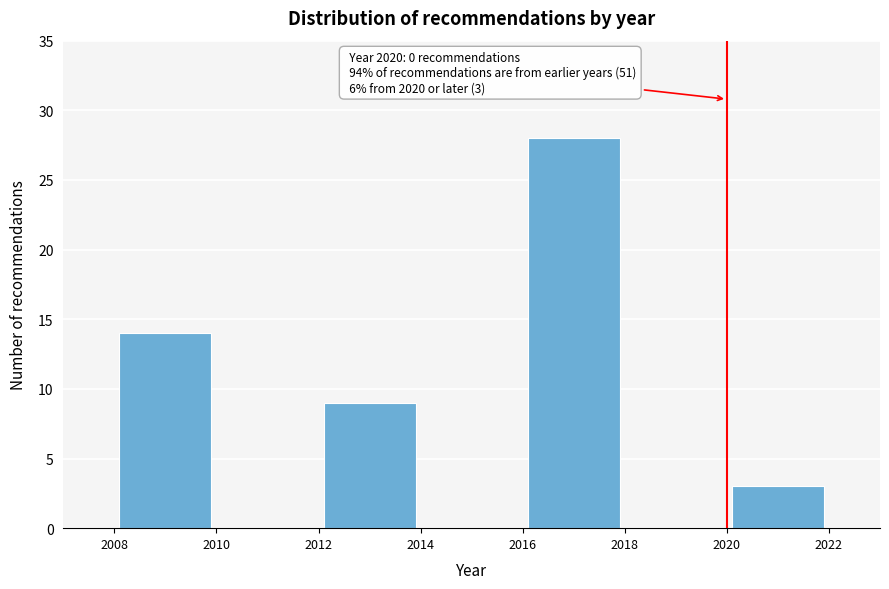

Which range on the x-axis has the tallest bar?

2016 to 2018